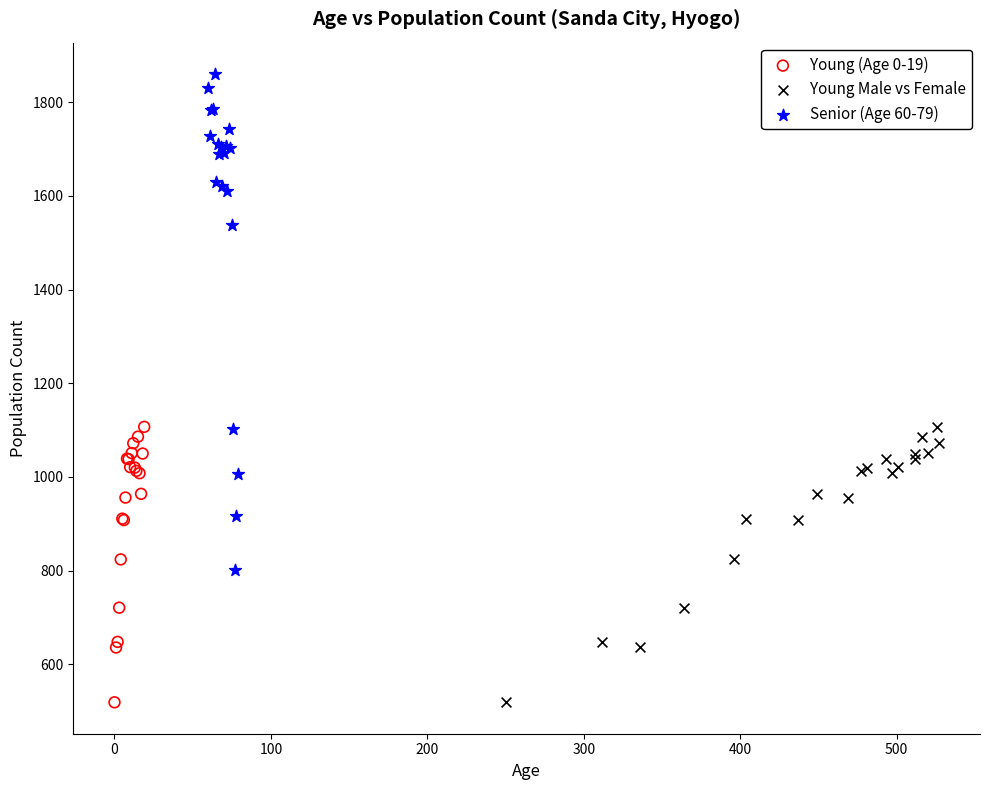

Which series reaches the maximum Y coordinate?

Senior (Age 60-79)